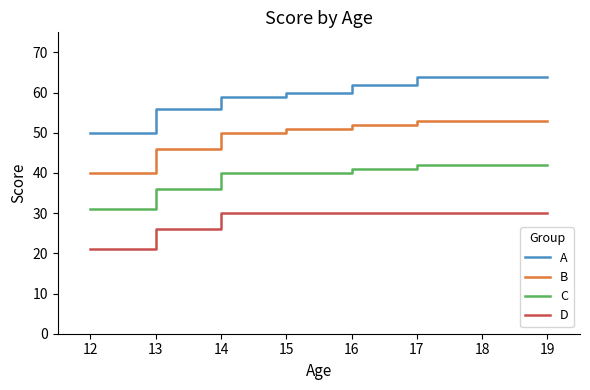

Rank the series by their maximum value, from lowest to highest.

D, C, B, A